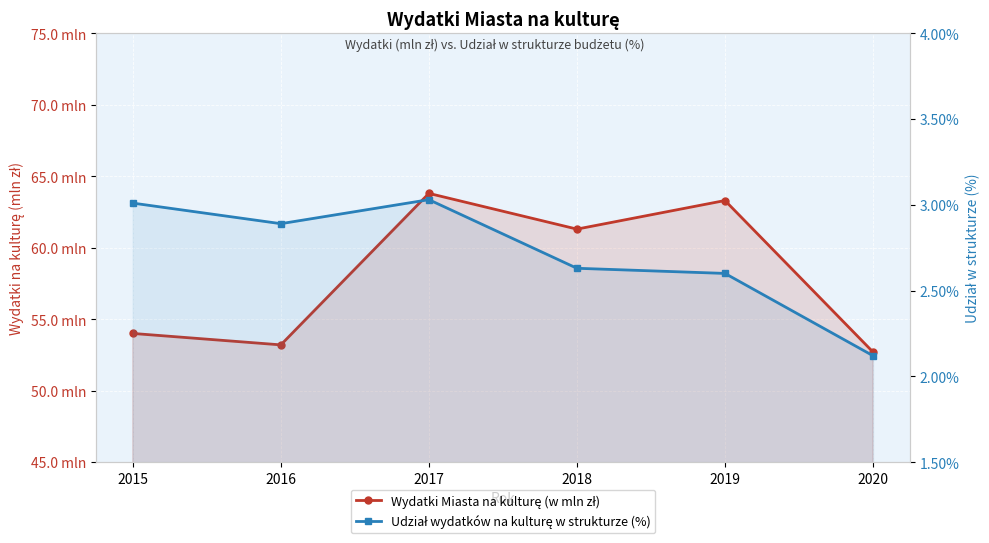

What is the value of the Wydatki Miasta na kulturę (w mln zł) point at the 3rd from the left?

63.8